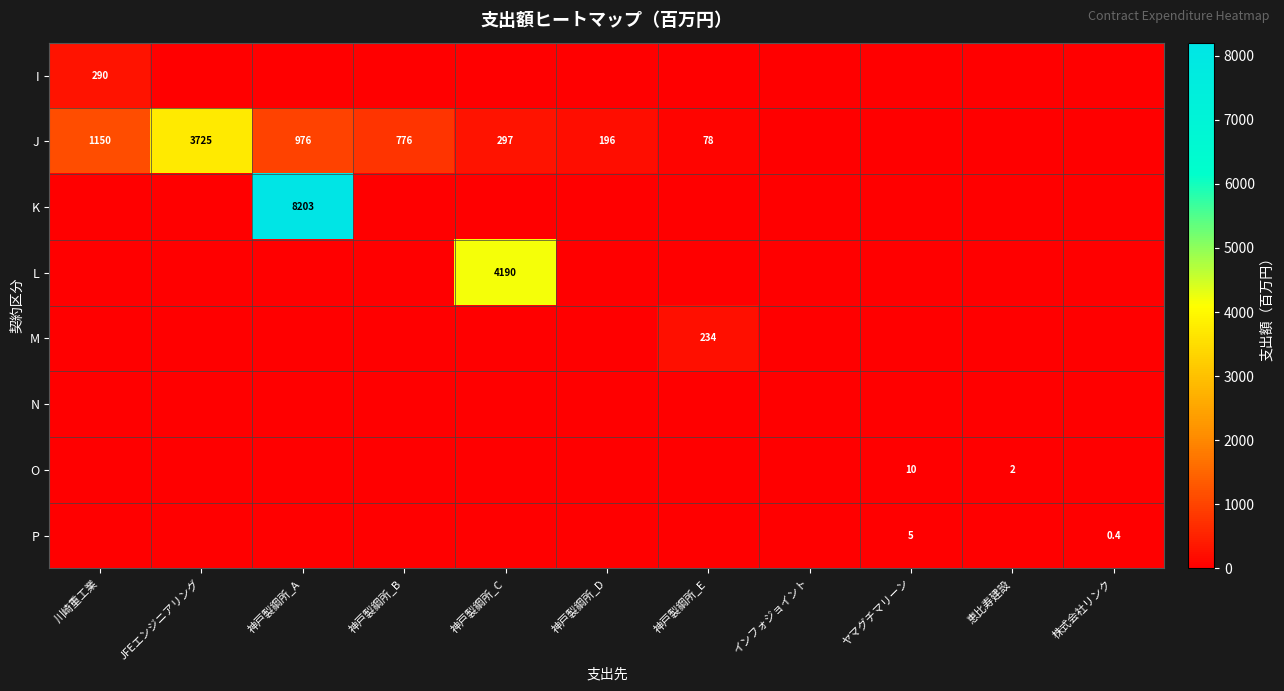

Between 神戸製鋼所_B and 川崎重工業, which is larger?

川崎重工業